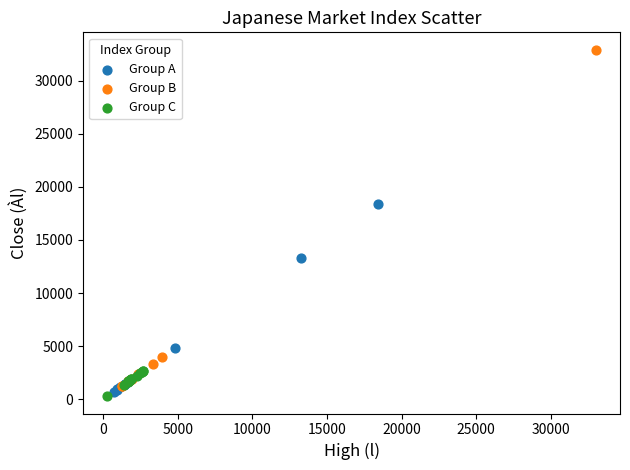

Which series has the widest spread of Y values?

Group B